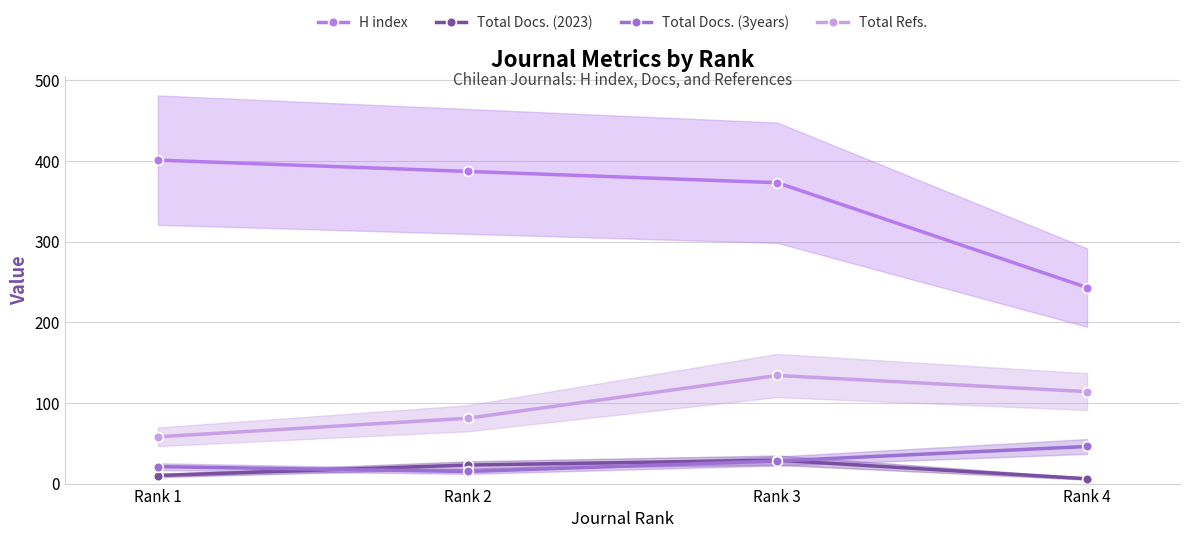

What is the value of the Total Docs. (3years) point at the 2nd from the left?

15